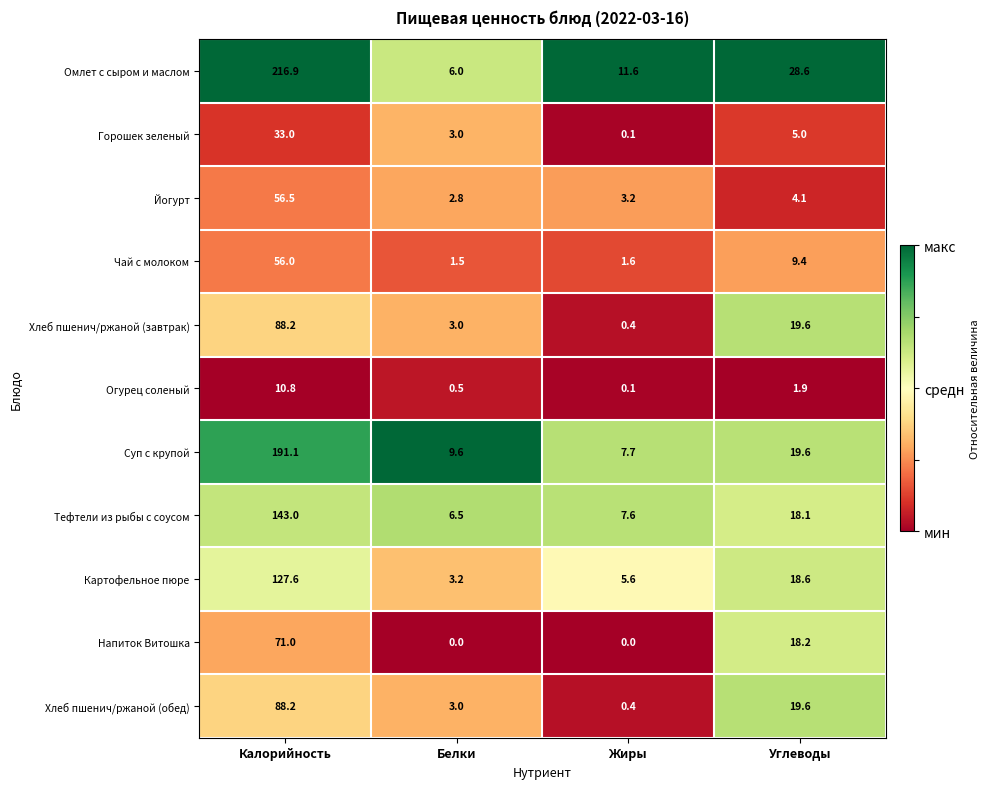

What is the difference between the maximum and minimum values in the Напиток Витошка series?

71.0